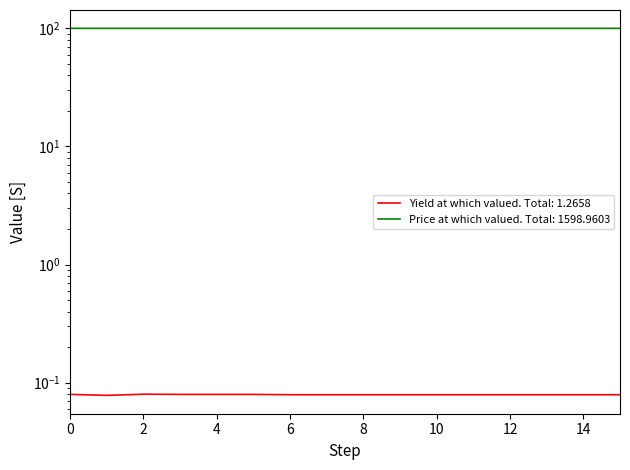

Is it true that Yield at which valued equals 0.1 at 13?

True